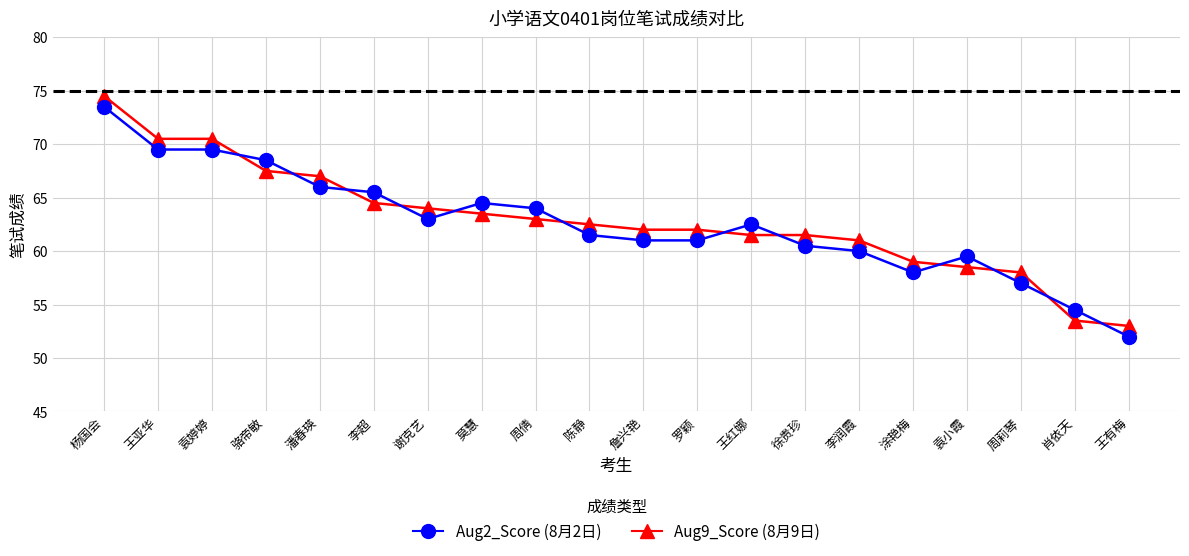

How many data points does each series have?

20